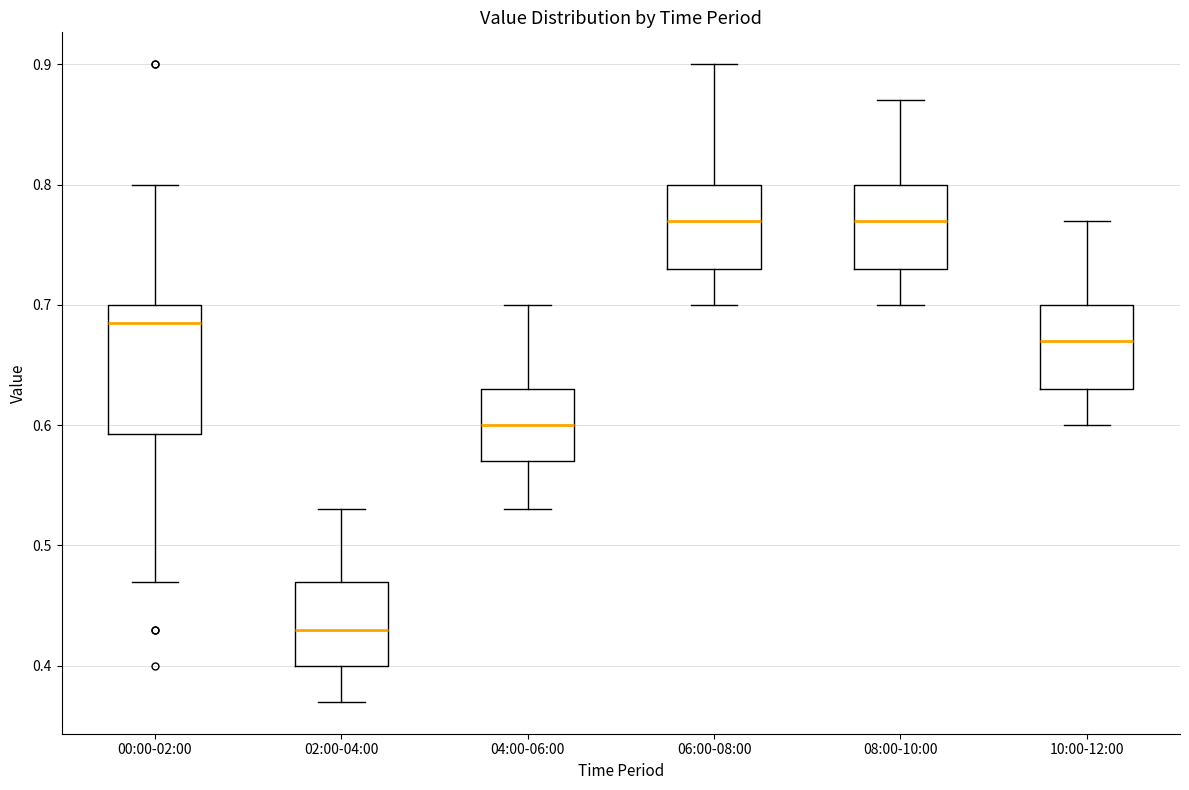

Reading left to right, read every box against the y-axis: the position of its median line, the range the box covers, and the ends of its whiskers. The values are not printed on the chart, so give them approximately, as read against the axis.

00:00-02:00: median 0.69, box 0.59 to 0.70, whiskers 0.47 to 0.80
02:00-04:00: median 0.43, box 0.40 to 0.47, whiskers 0.37 to 0.53
04:00-06:00: median 0.60, box 0.57 to 0.63, whiskers 0.53 to 0.70
06:00-08:00: median 0.77, box 0.73 to 0.80, whiskers 0.70 to 0.90
08:00-10:00: median 0.77, box 0.73 to 0.80, whiskers 0.70 to 0.87
10:00-12:00: median 0.67, box 0.63 to 0.70, whiskers 0.60 to 0.77